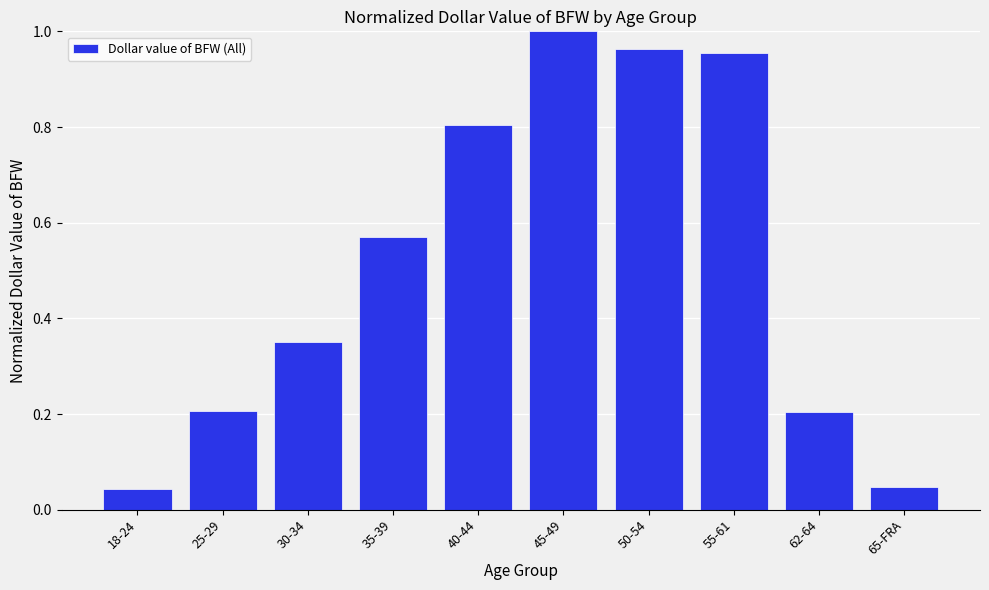

True or false: the data shows 0.2 at 62-64.

True